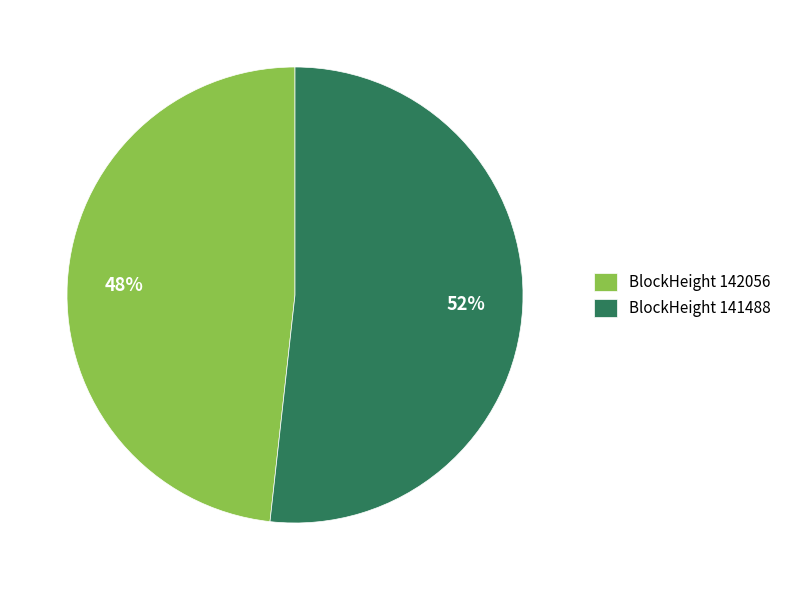

How many slices are in this pie chart?

2